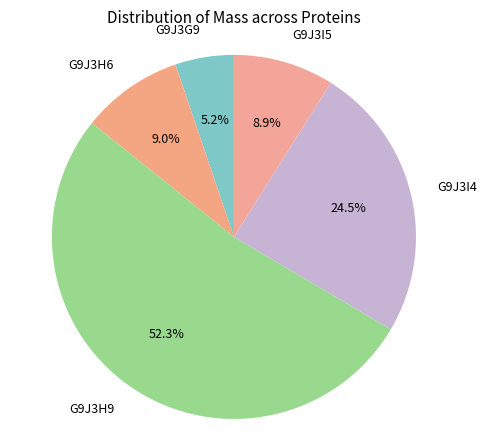

Is it true that G9J3G9 is 5% of the pie?

True